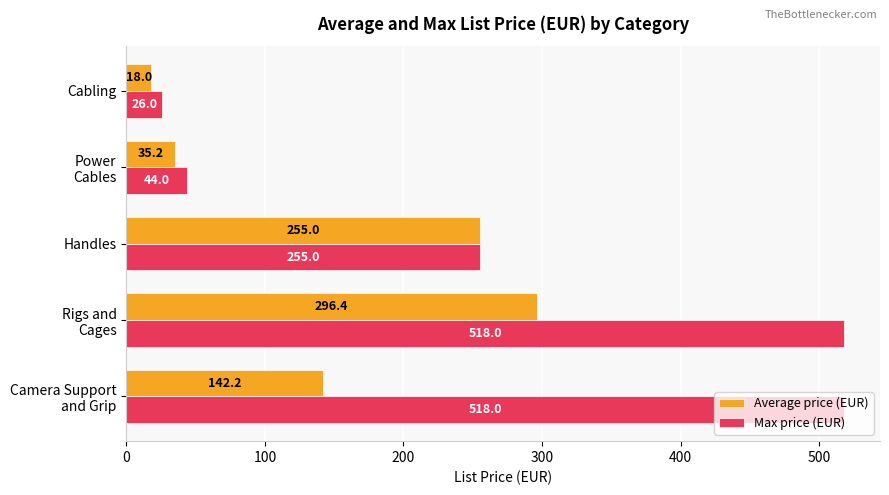

Which series has the largest range (max minus min)?

Max price (EUR)